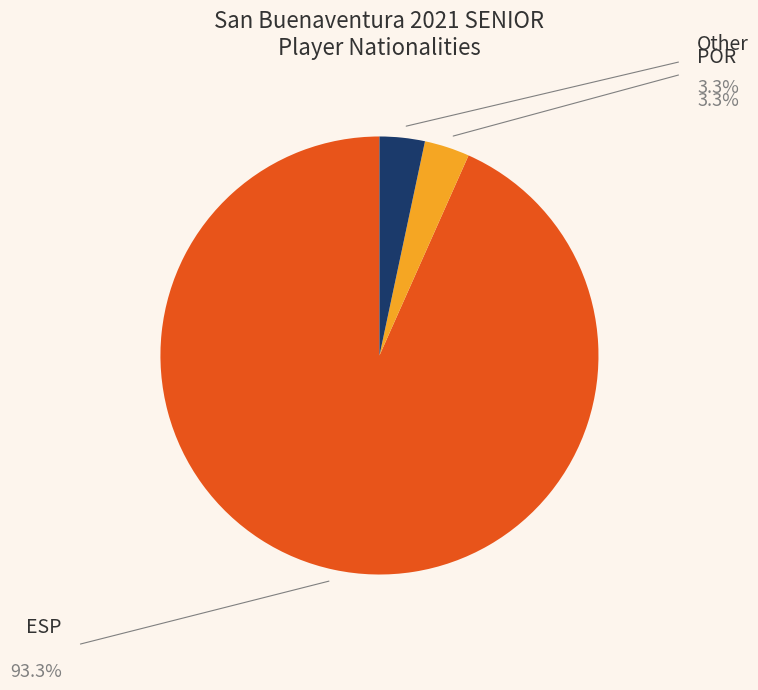

Which category has the biggest portion of the pie?

ESP